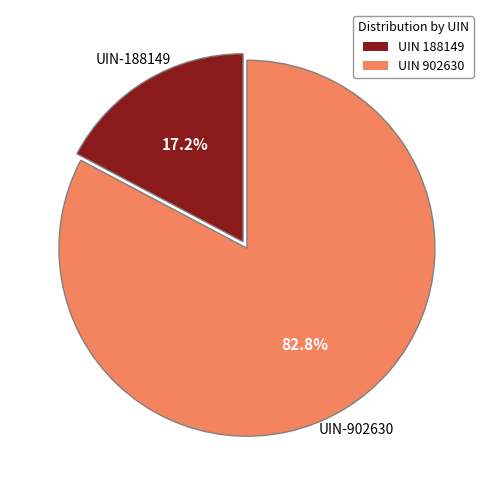

What percentage is NOT represented by UIN 902630?

17.2%